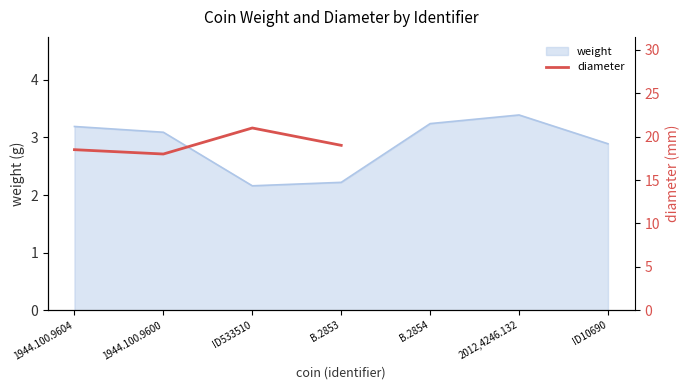

What is the difference between the maximum and minimum values?

3.0